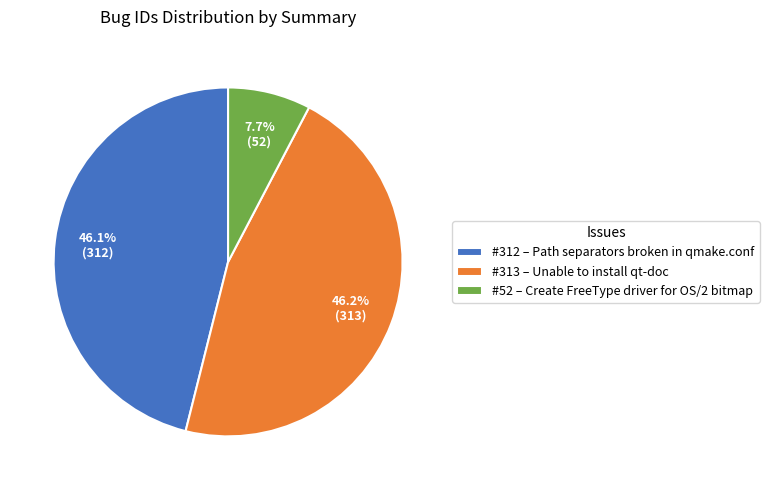

Is there any slice that represents more than half of the pie?

No